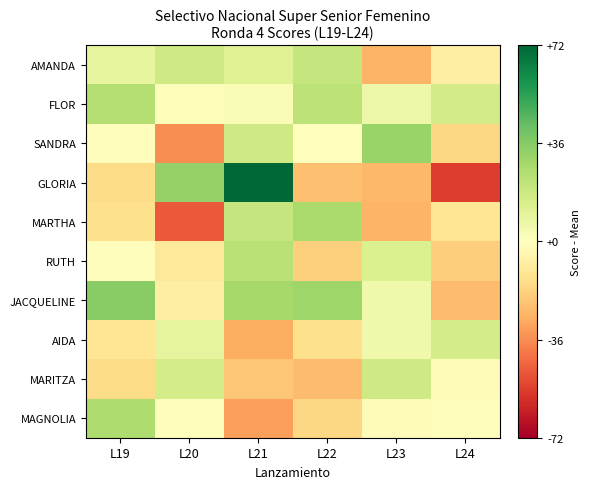

Reading left to right, what are all the values shown in this chart?

AMANDA: L19=9.3	L20=17.3	L21=12.3	L22=20.3	L23=-26.7	L24=-7.7
FLOR: L19=24.3	L20=1.3	L21=2.3	L22=22.3	L23=6.3	L24=16.3
SANDRA: L19=-0.7	L20=-35.7	L21=17.3	L22=0.3	L23=31.3	L24=-16.7
GLORIA: L19=-15.7	L20=32.3	L21=72.3	L22=-23.7	L23=-25.7	L24=-54.7
MARTHA: L19=-13.7	L20=-47.7	L21=20.3	L22=27.3	L23=-26.7	L24=-11.7
RUTH: L19=-0.7	L20=-10.7	L21=23.3	L22=-18.7	L23=13.3	L24=-19.7
JACQUELINE: L19=35.3	L20=-7.7	L21=28.3	L22=30.3	L23=5.3	L24=-24.7
AIDA: L19=-11.7	L20=9.3	L21=-28.7	L22=-13.7	L23=5.3	L24=15.3
MARITZA: L19=-15.7	L20=15.3	L21=-21.7	L22=-24.7	L23=17.3	L24=-1.7
MAGNOLIA: L19=26.3	L20=-0.7	L21=-31.7	L22=-16.7	L23=-1.7	L24=-0.7